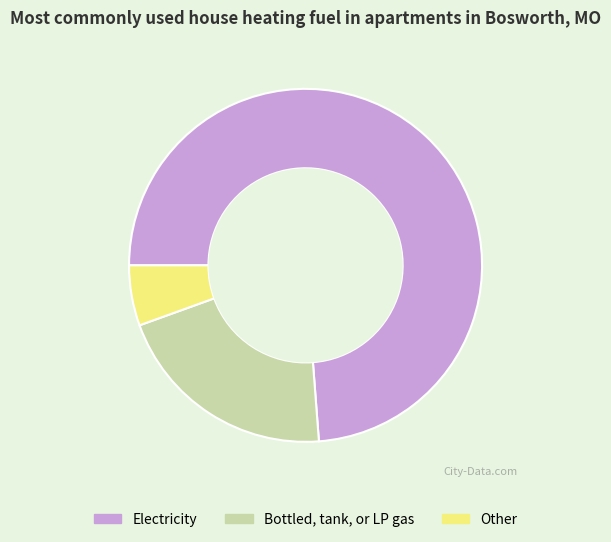

Is the sum of Other and Bottled, tank, or LP gas greater than half?

No